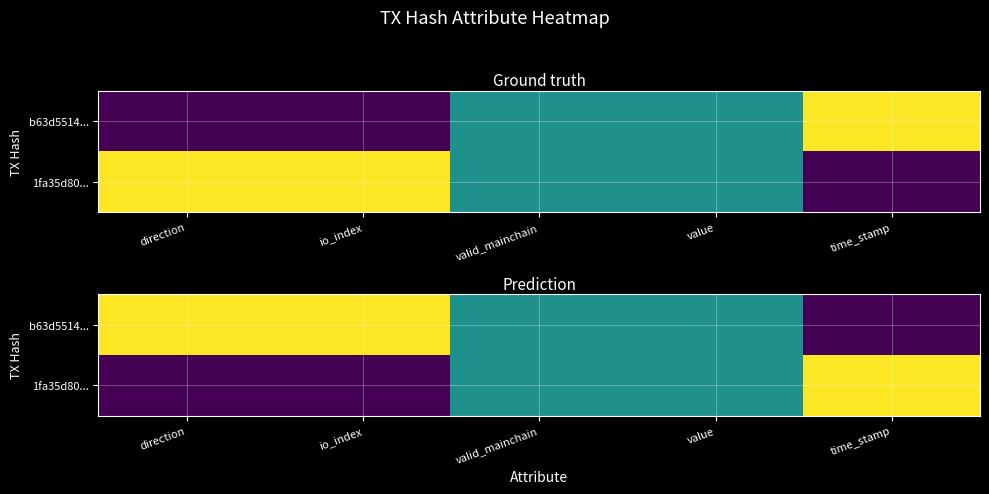

Where is 1fa35d80... nearest to the value 0?

direction